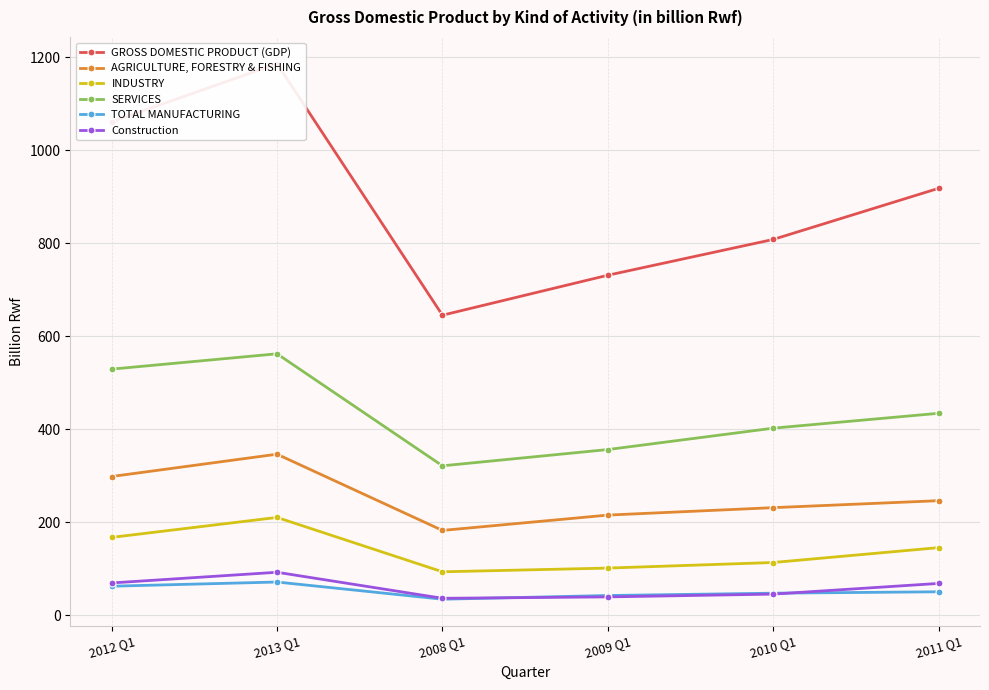

What is the label of the 5th point from the right?

2013 Q1